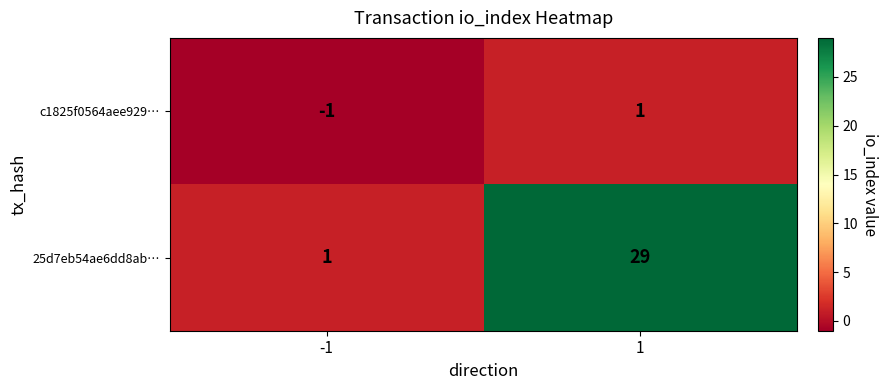

How many values in the c1825f0564aee929… series are below 1?

1